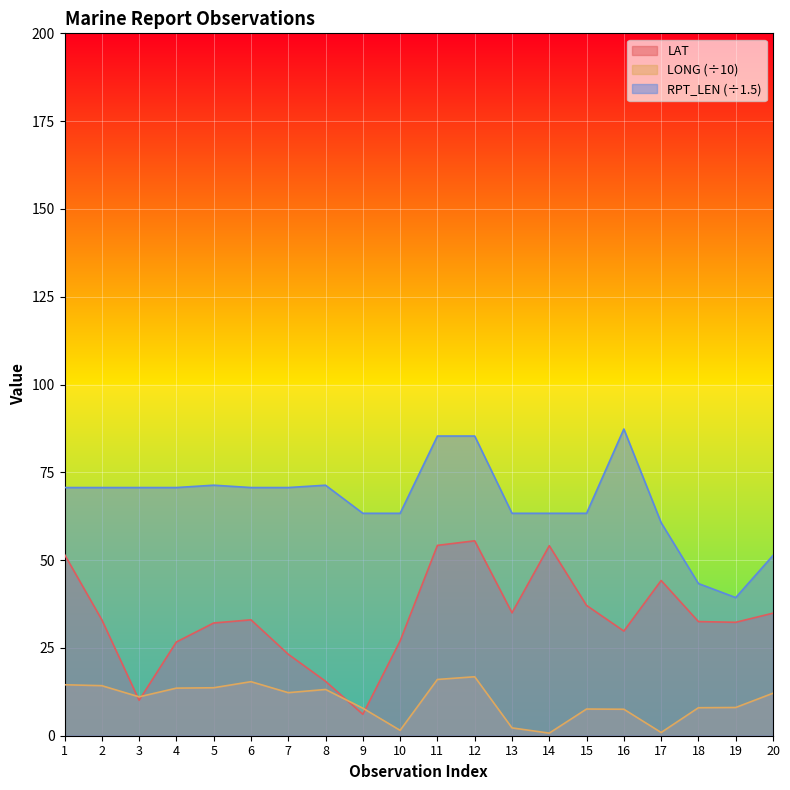

How many lines are shown in the chart?

3